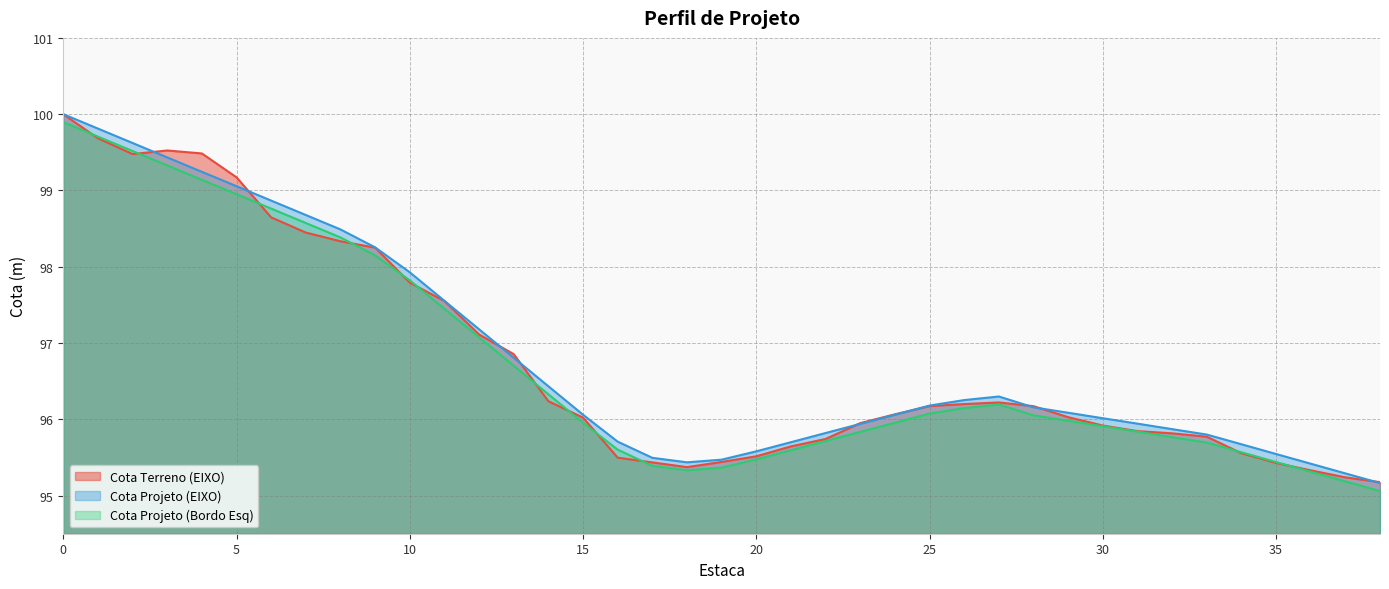

How many distinct data groups are displayed?

3